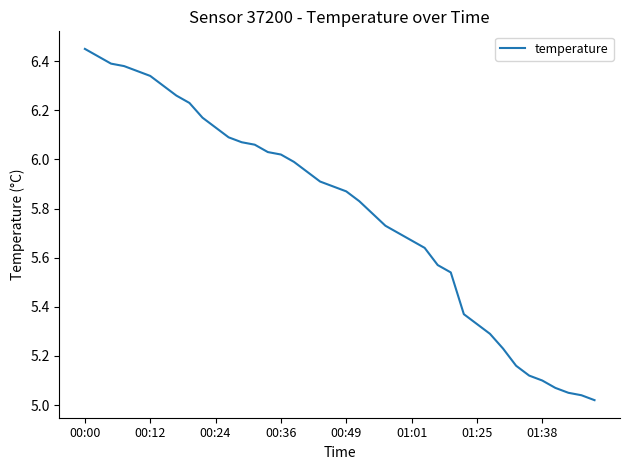

Does the chart display data point markers on the line(s)?

No